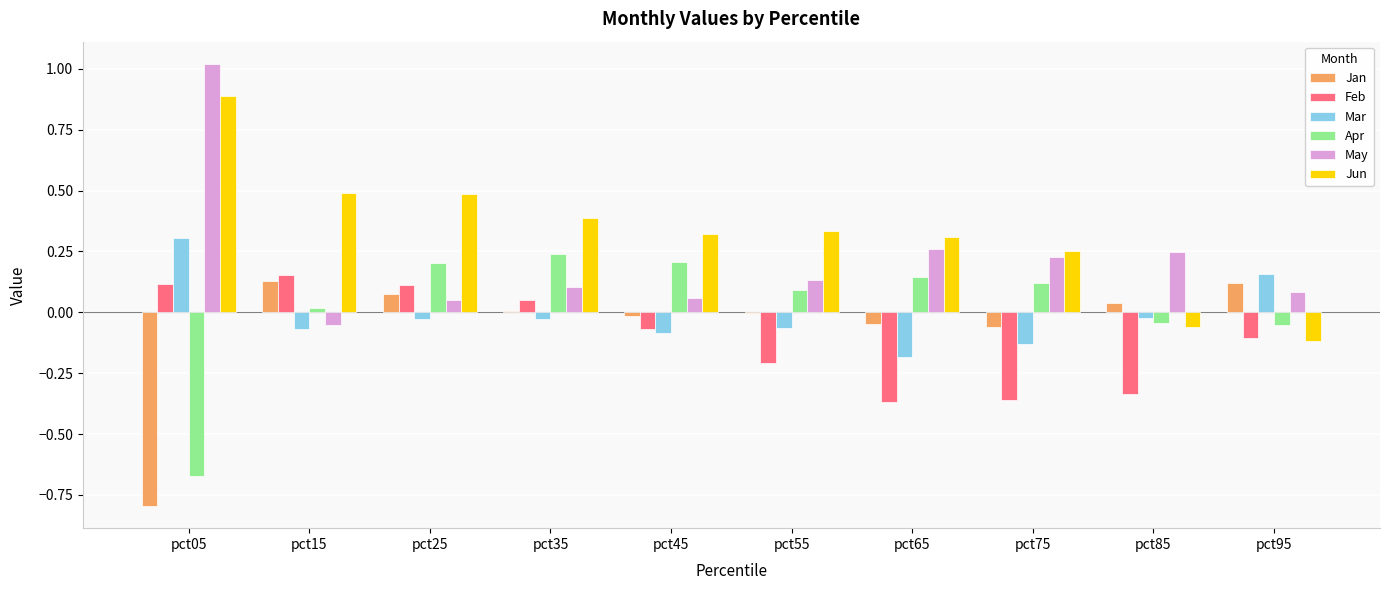

At which label does Mar reach its peak?

pct05